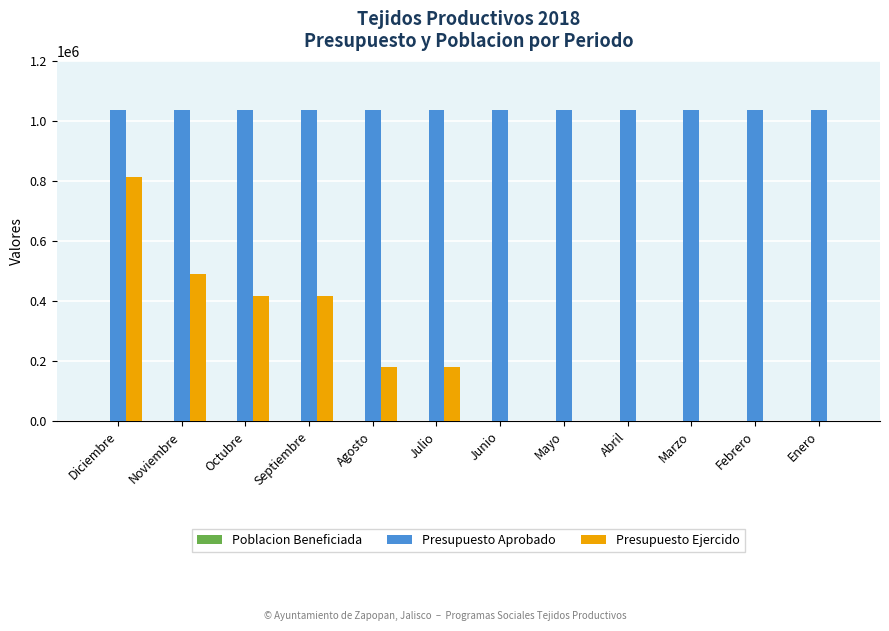

How many groups of bars are there?

12